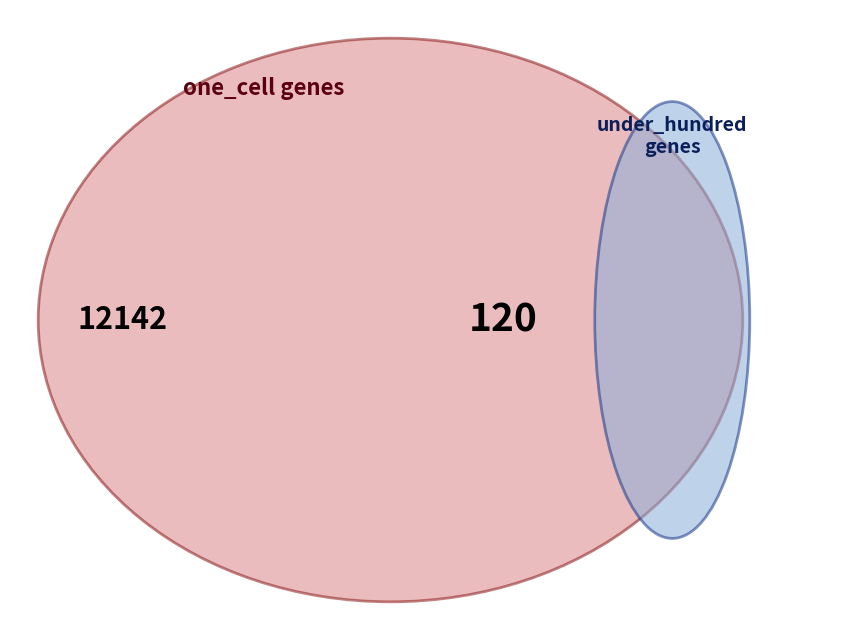

Which series has the largest range (max minus min)?

one_cell